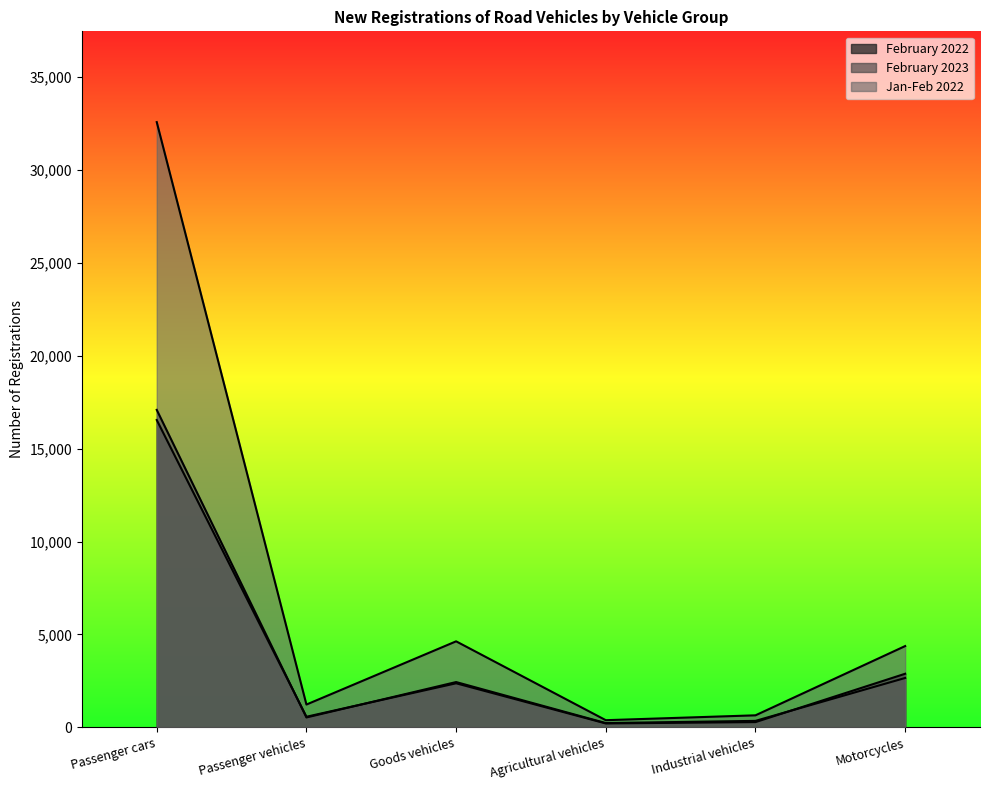

Rank the series by their maximum value, from highest to lowest.

Jan-Feb 2022, February 2023, February 2022